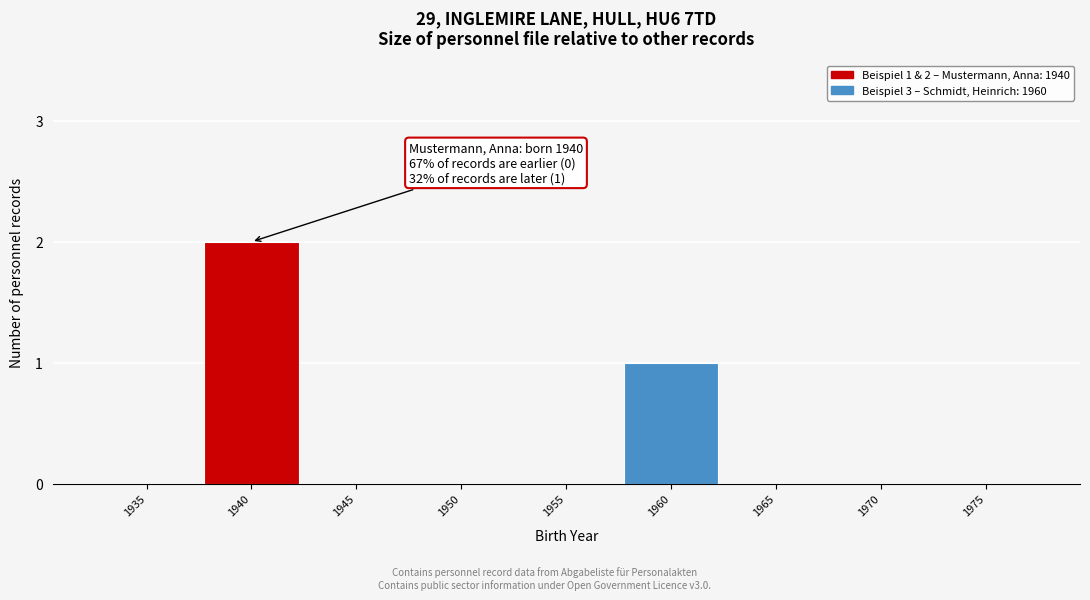

Reading left to right, extract all data points from this chart.

1935=0	1940=2	1945=0	1950=0	1955=0	1960=1	1965=0	1970=0	1975=0